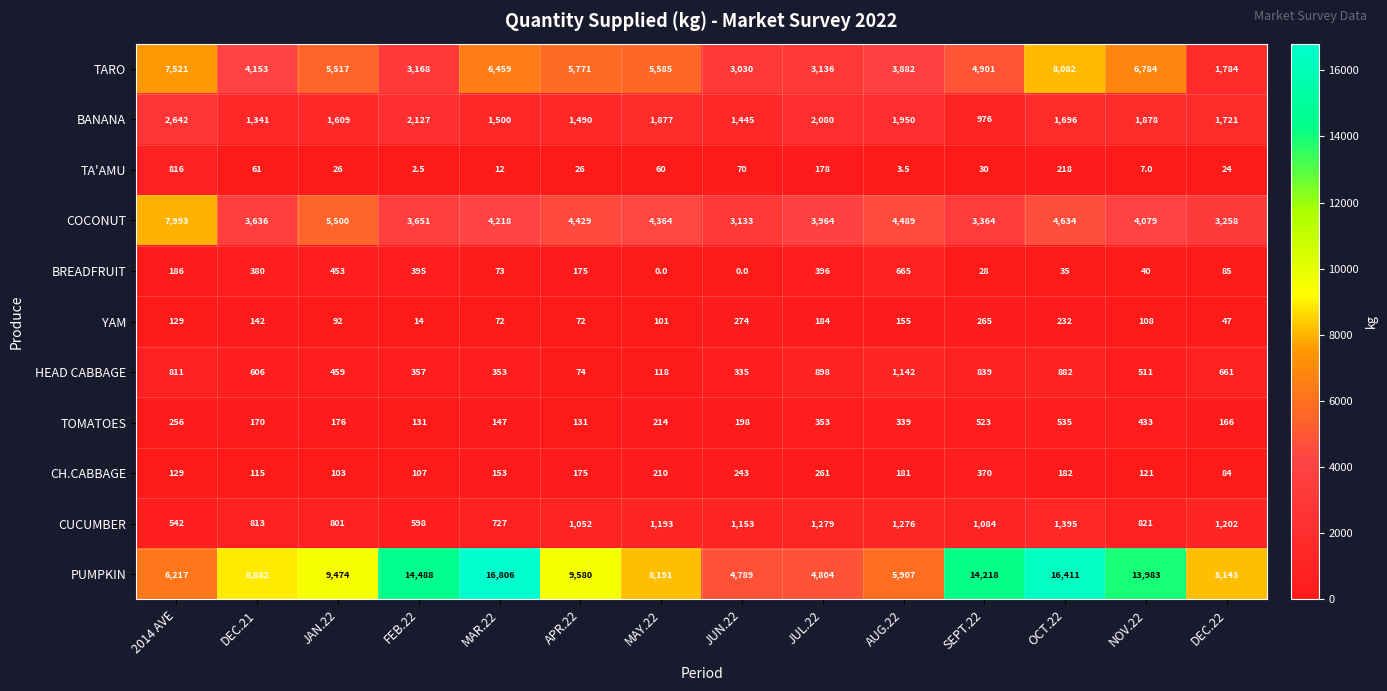

What is the difference between the highest and lowest values at MAY.22?

8191.0